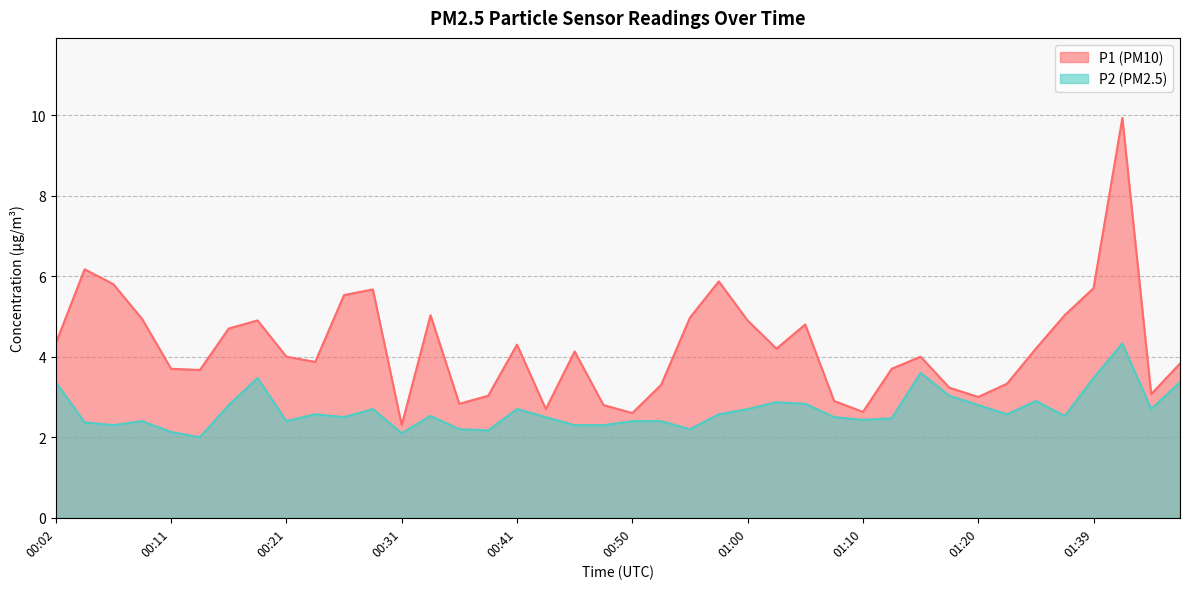

How many categories are shown in the chart?

40